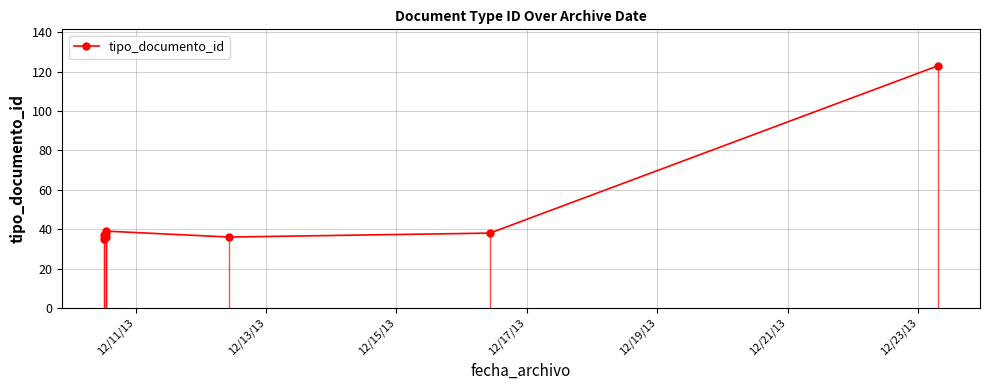

How many interior local peaks (higher than both neighbors) does the data have?

2